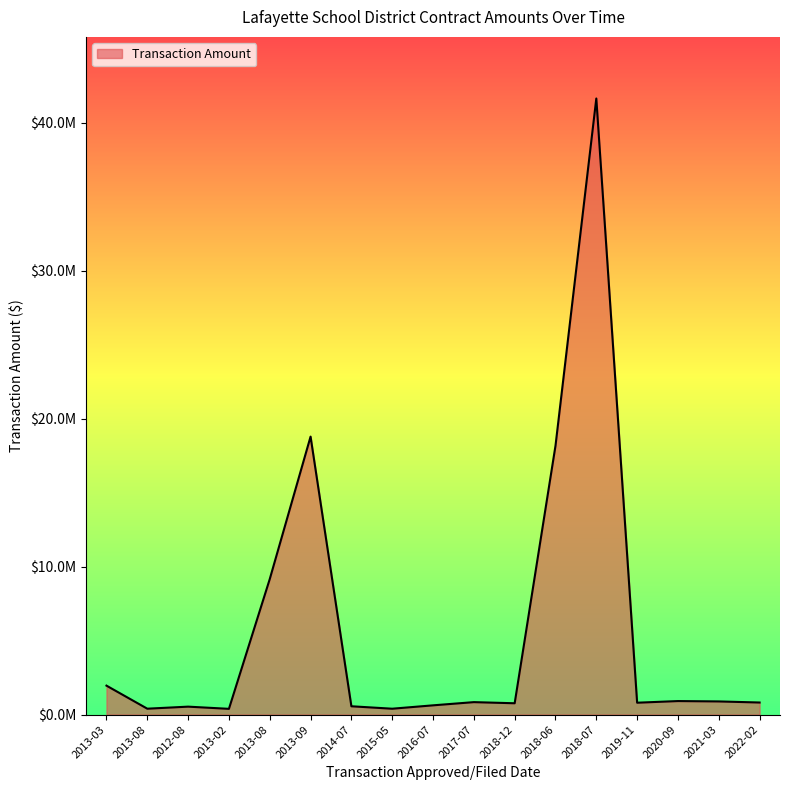

What is the smallest value displayed?

387667